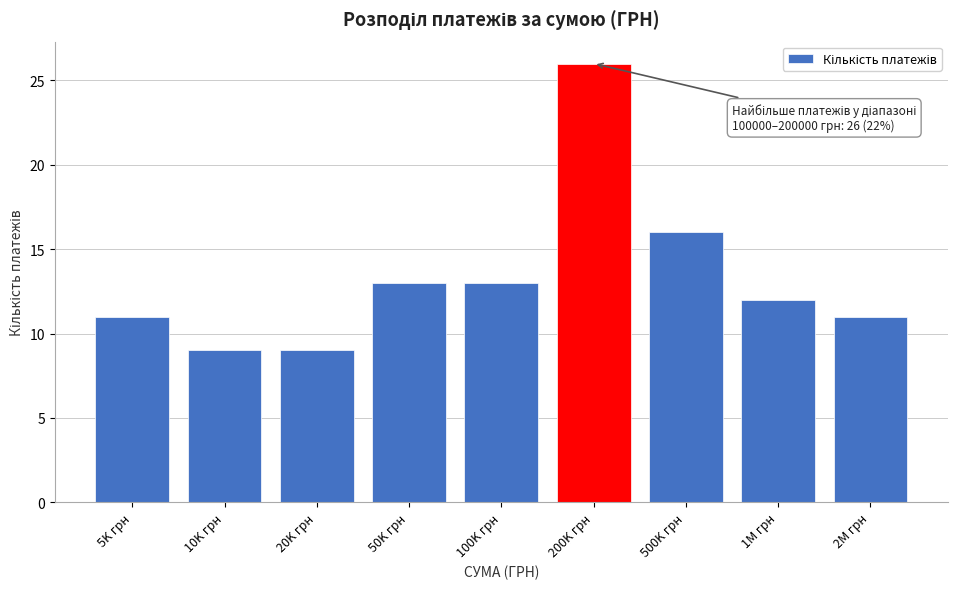

Reading left to right, list all the values displayed in this chart.

11	9	9	13	13	26	16	12	11